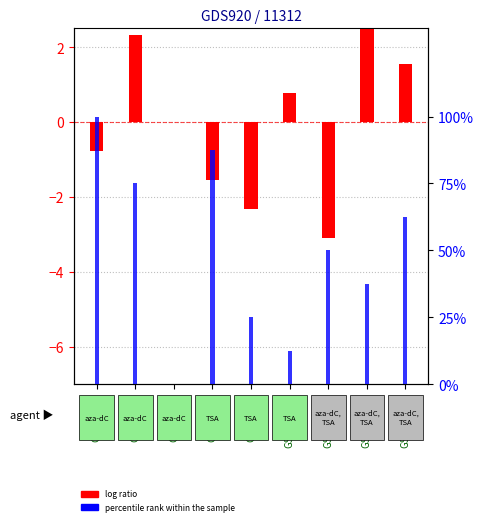

The value of log ratio at GSM27524 is -1.3. True or false?

False